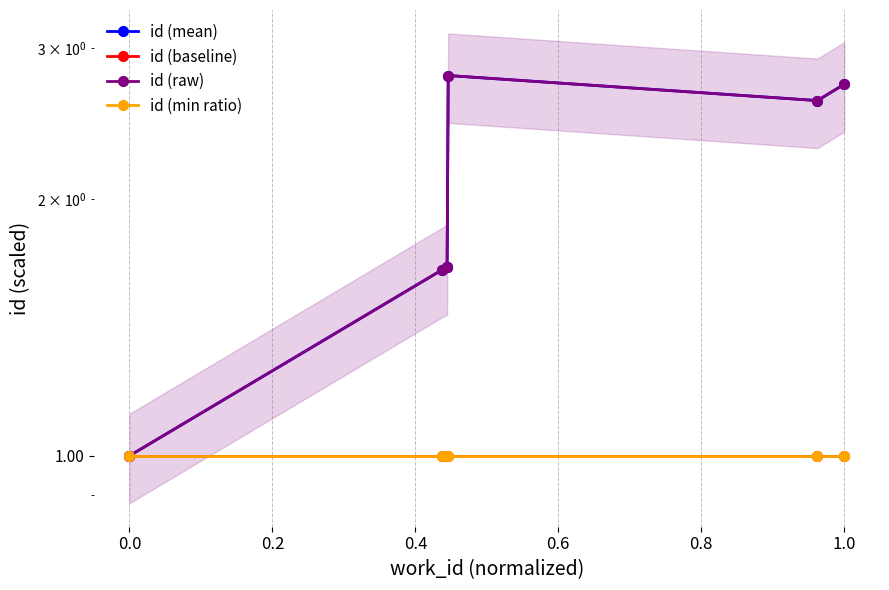

Is it true that id (min ratio) equals 0.3 at 1.0?

False